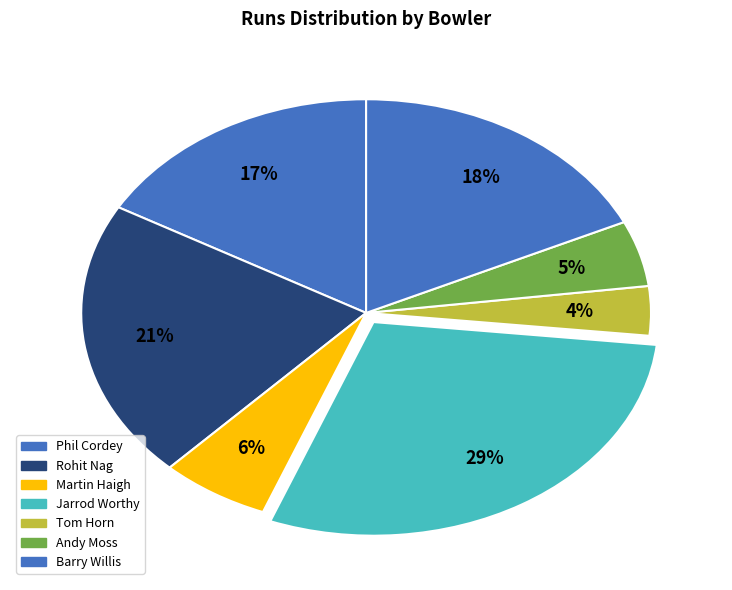

Which category has the smallest portion of the pie?

Tom Horn